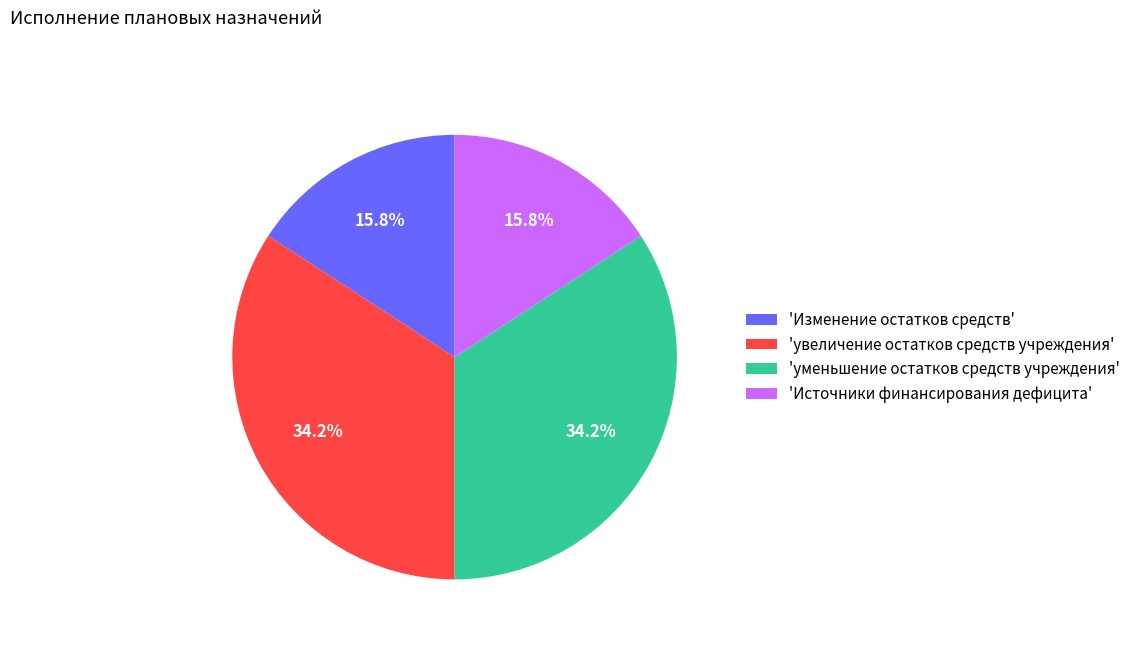

Is there a majority slice in this chart?

No